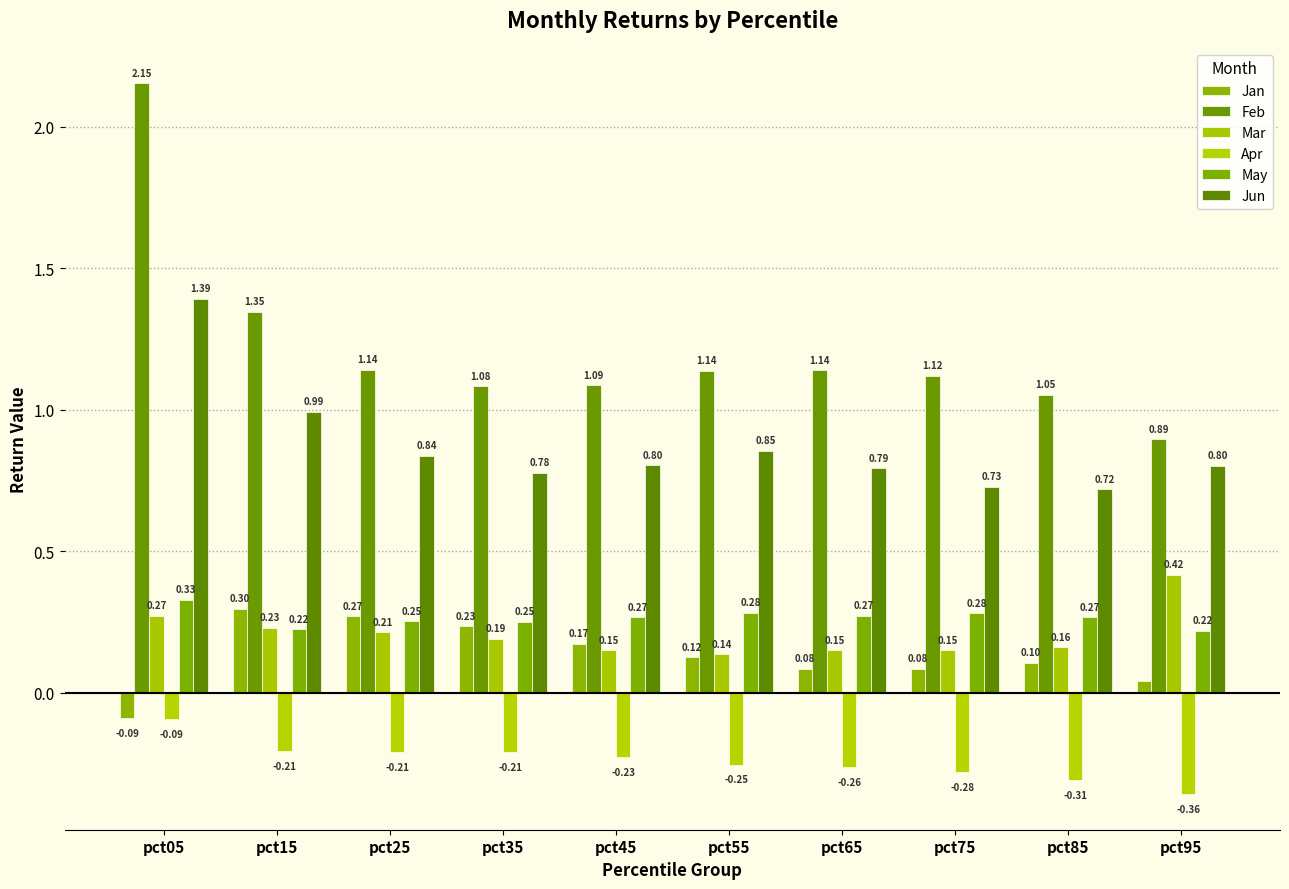

Which series has the largest range (max minus min)?

Feb